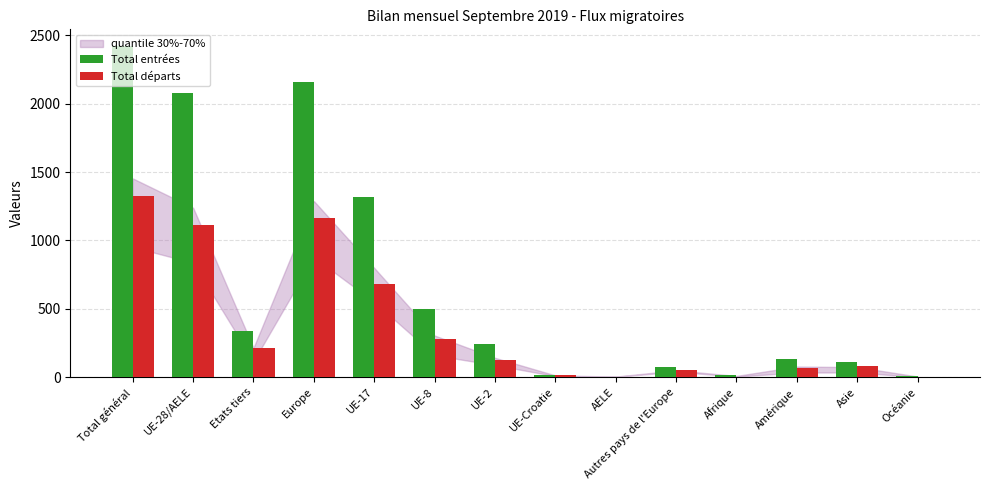

Which series has the largest total across all categories?

Total entrées